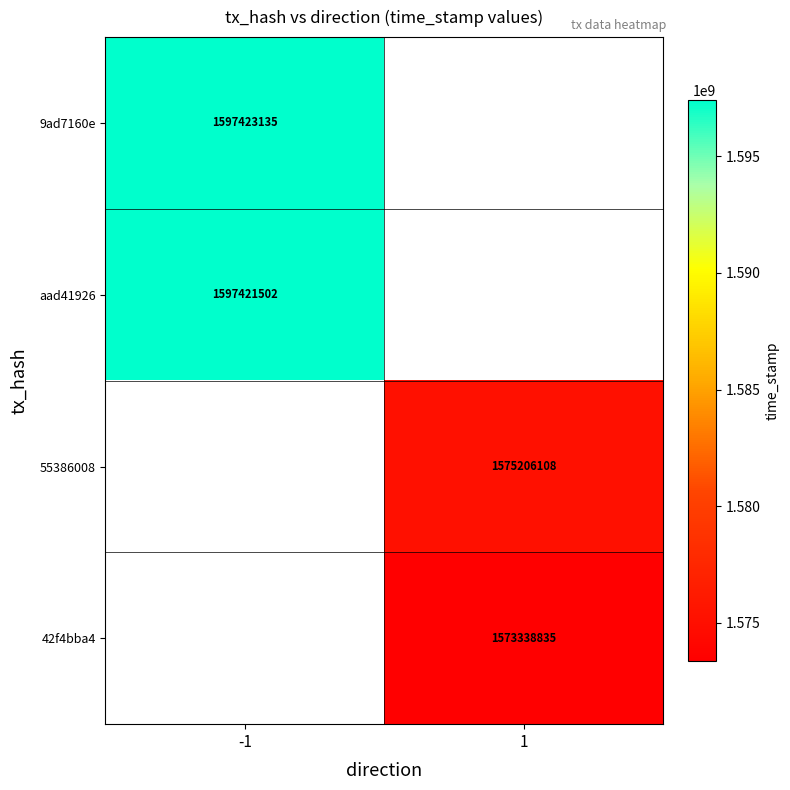

The 42f4bba4 series shows 744137209 at 1. True or false?

False